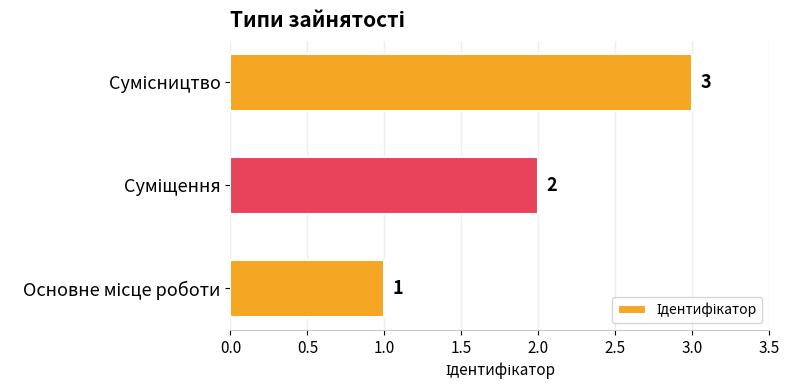

Count the values in the range 1 to 3.

3